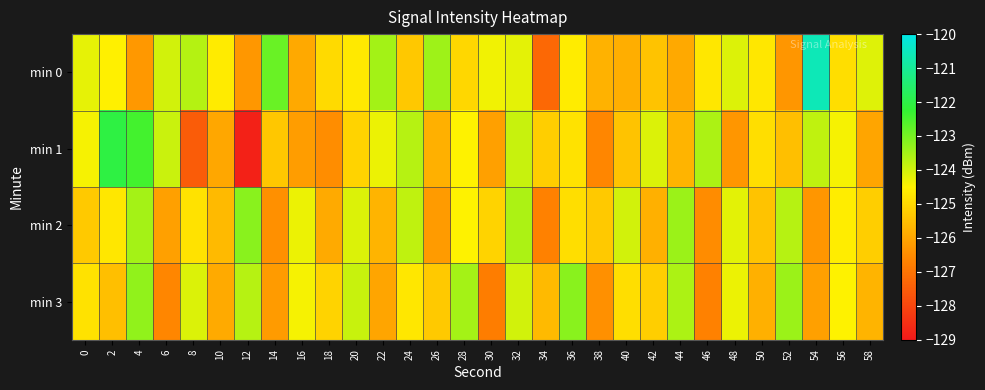

What is the total value across all series at 20?

-497.8